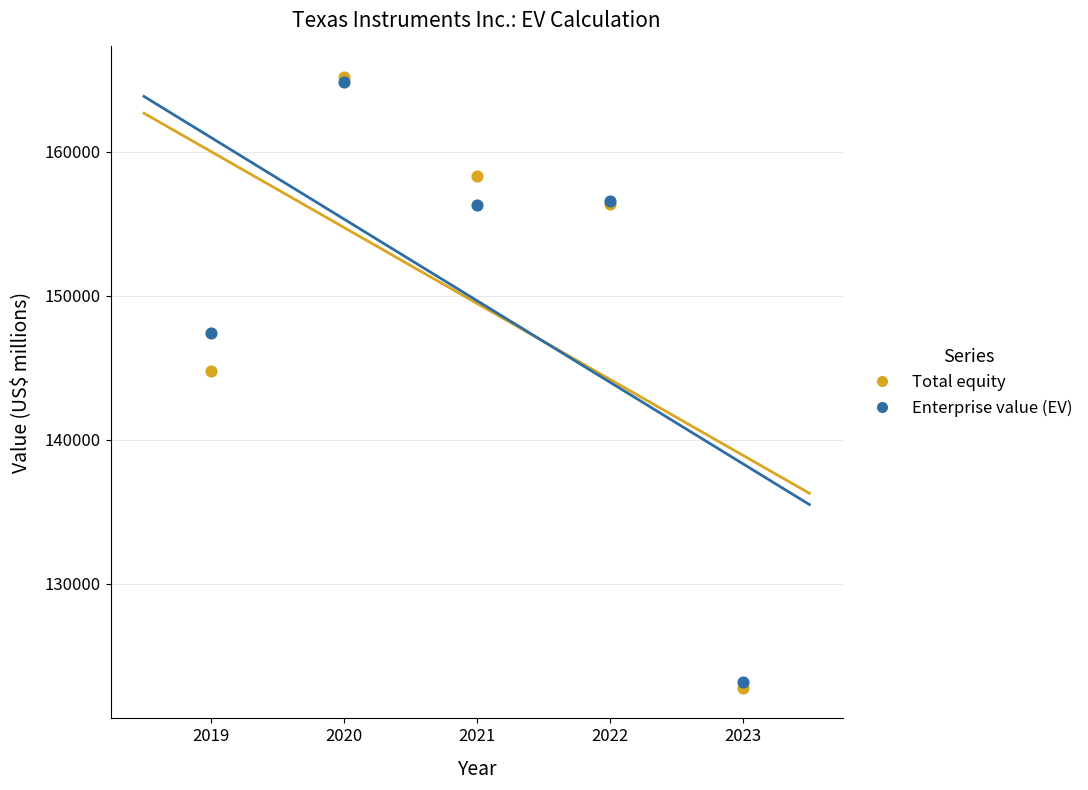

Across all series, what Y value is closest to 143991?

144759